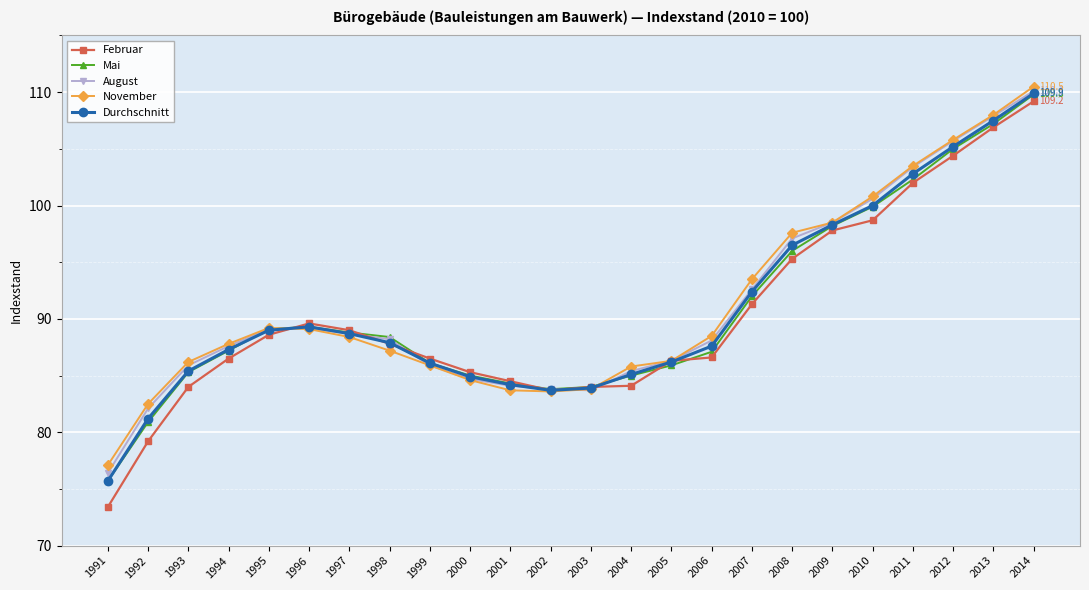

True or false: November and Durchschnitt intersect in this chart.

True